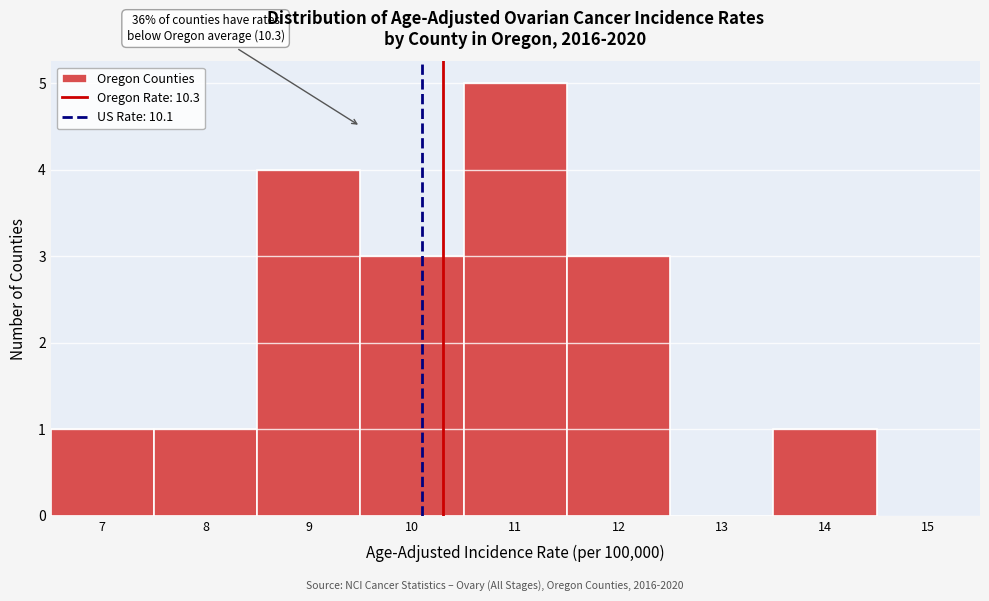

Which range on the x-axis has the tallest bar?

10.5 to 11.5